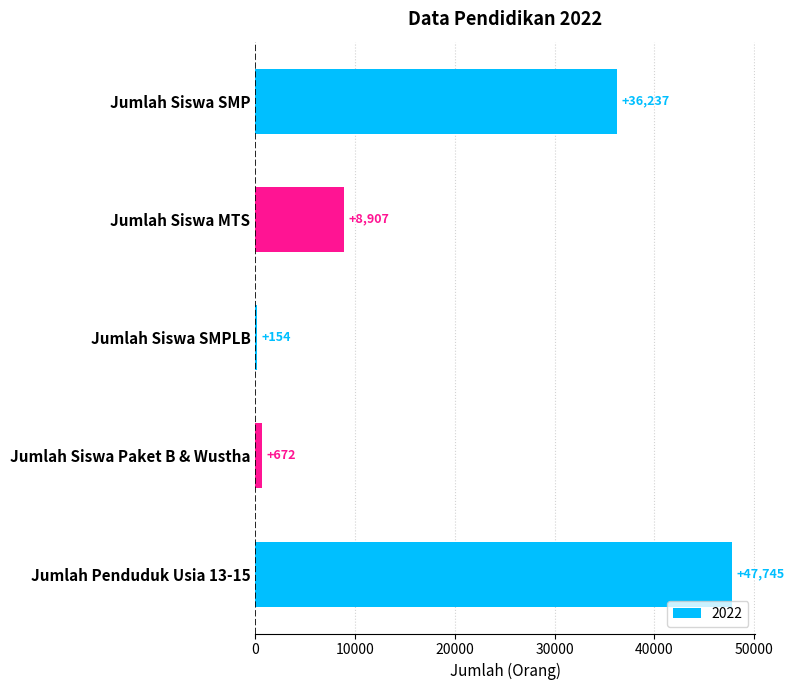

What is the ratio of the value at Jumlah Penduduk Usia 13-15 to the value at Jumlah Siswa MTS?

5.4